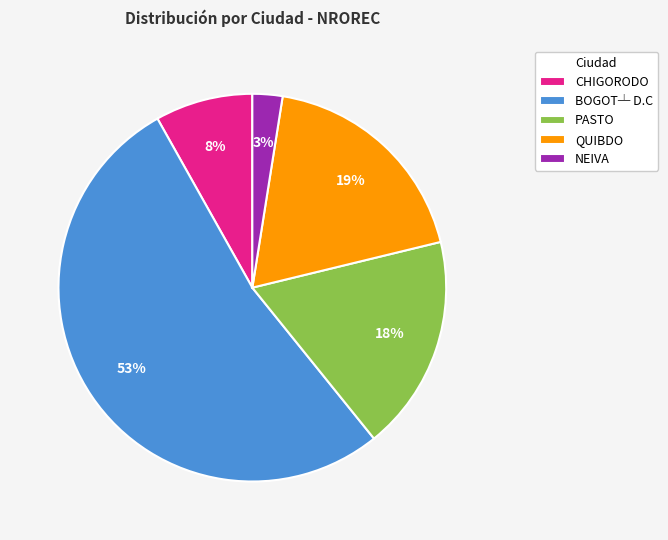

Rank the categories by value from highest to lowest.

BOGOT┴ D.C, QUIBDO, PASTO, CHIGORODO, NEIVA